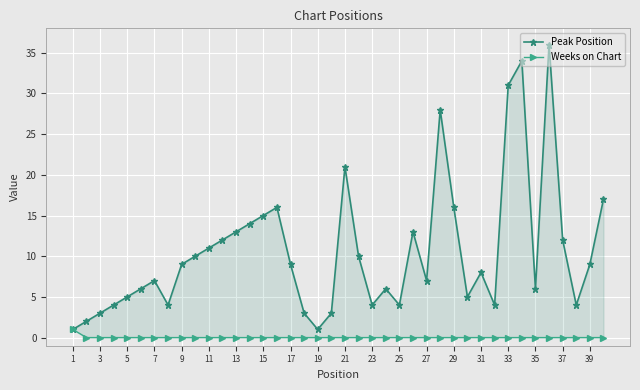

True or false: Weeks on Chart and Peak Position intersect in this chart.

False